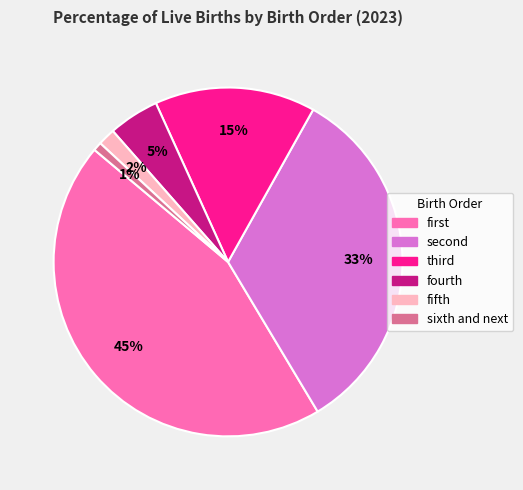

Which slice is the smallest?

sixth and next